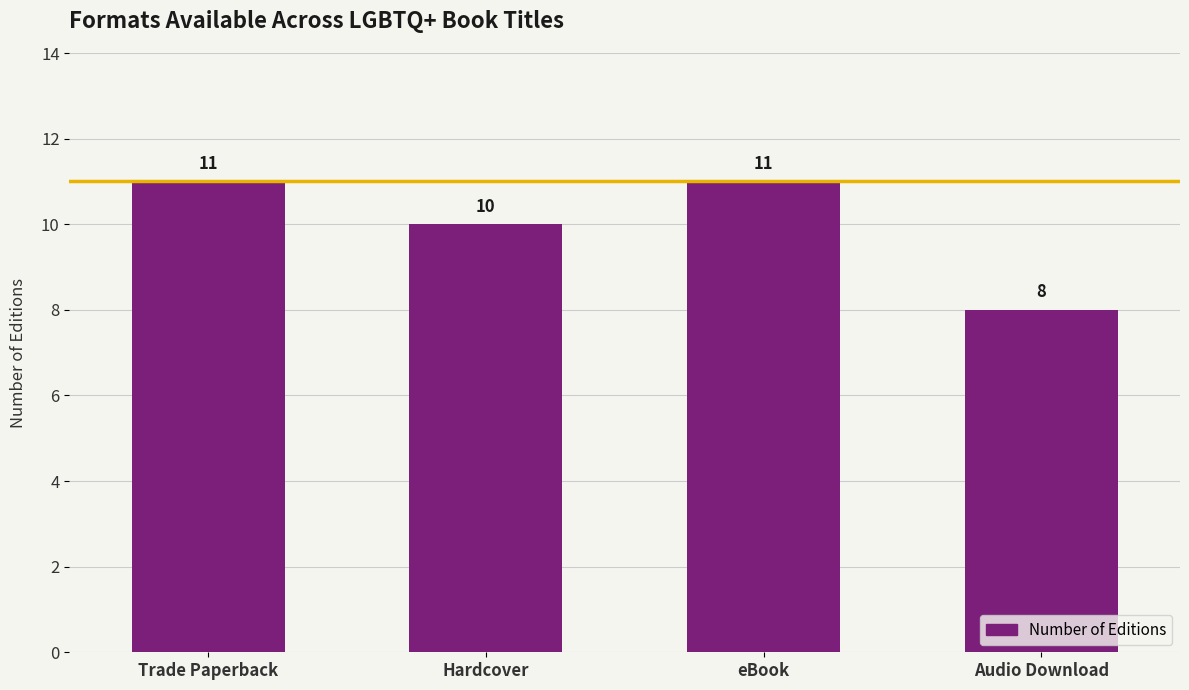

Reading left to right, list all the values displayed in this chart.

Trade Paperback=11	Hardcover=10	eBook=11	Audio Download=8